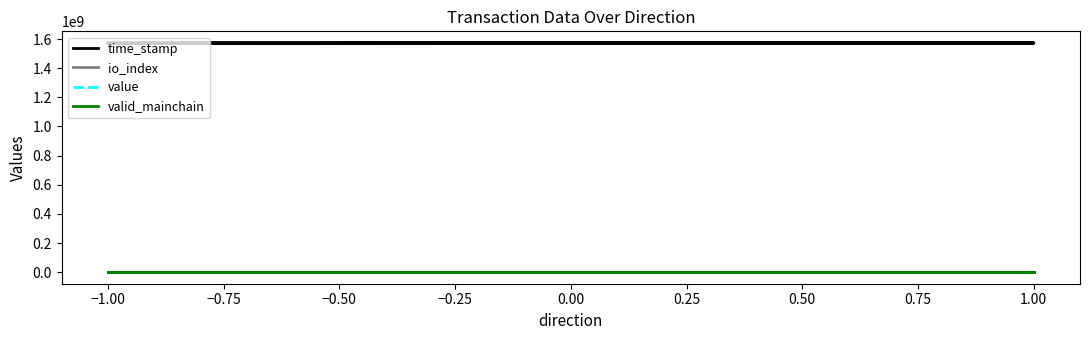

Which series has the largest range (max minus min)?

time_stamp